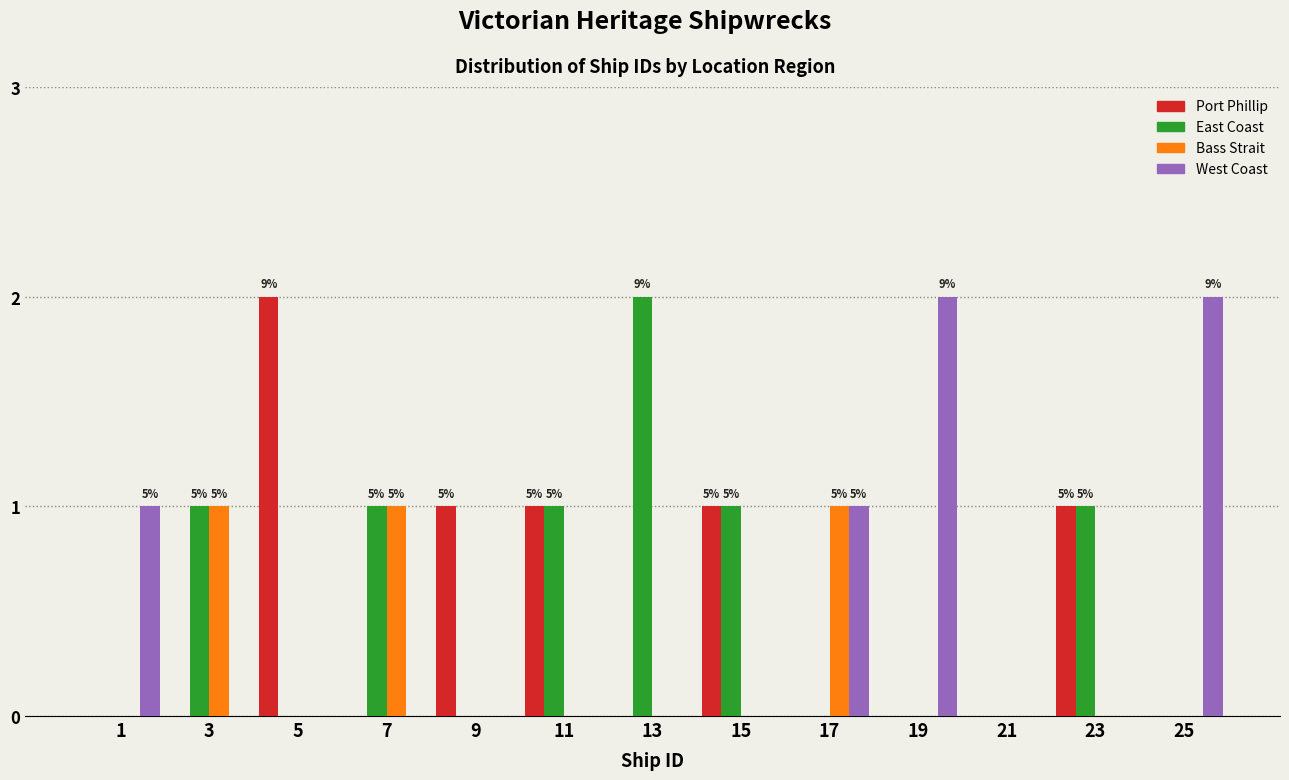

Is it true that Port Phillip equals 0 at 15?

False